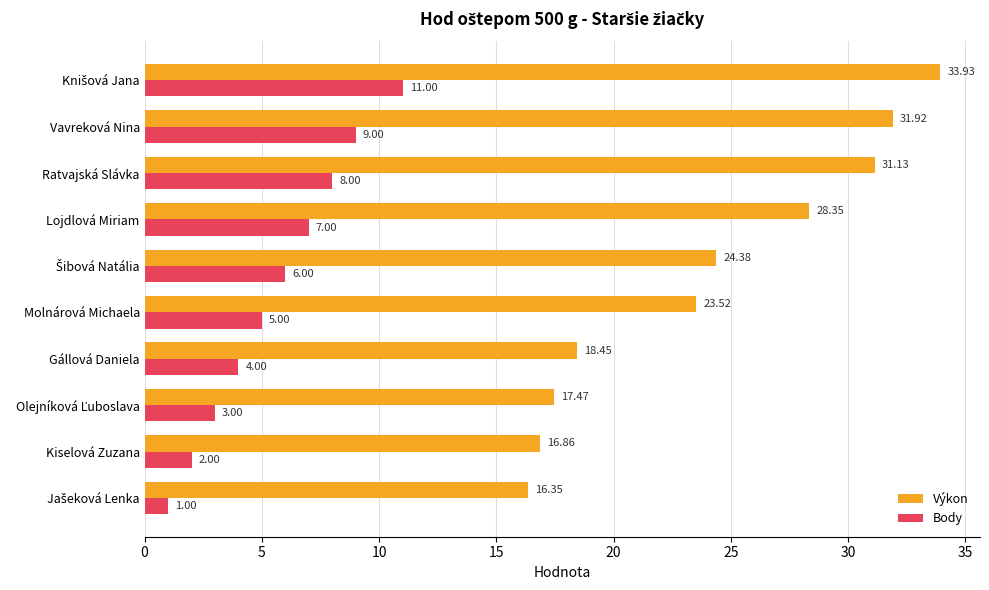

What is the difference between the second highest and second lowest values in the Body series?

7.0